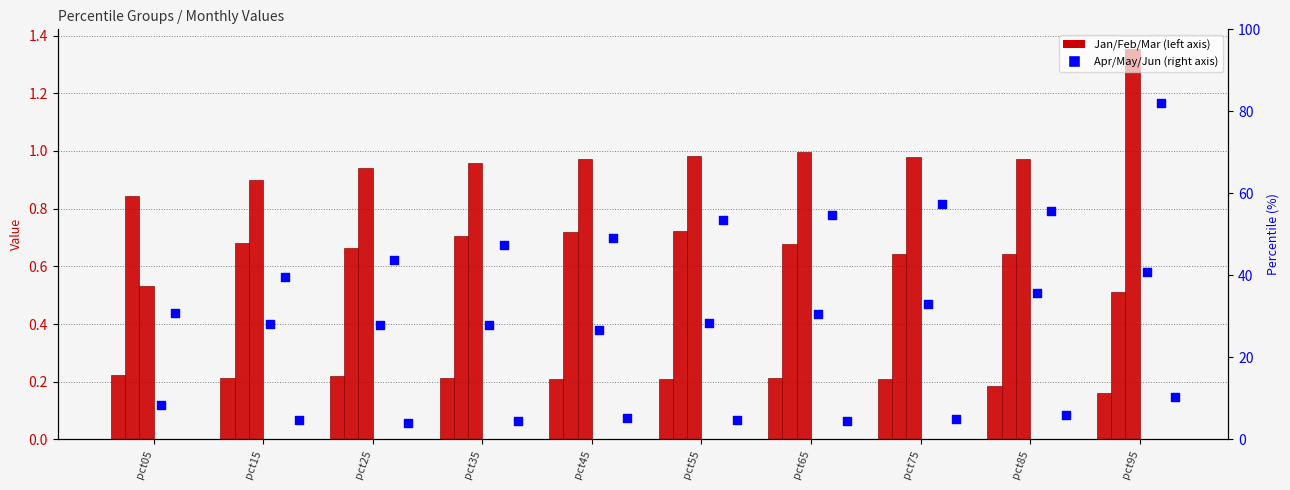

At how many categories does at least one series exceed 68?

1